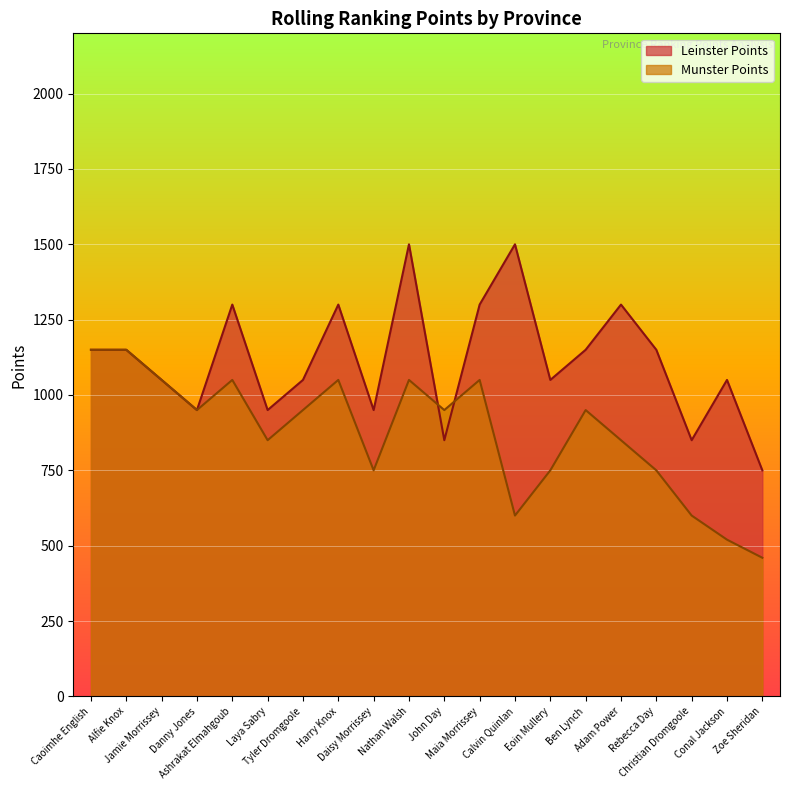

What is the average value of the Leinster Points series?

1115